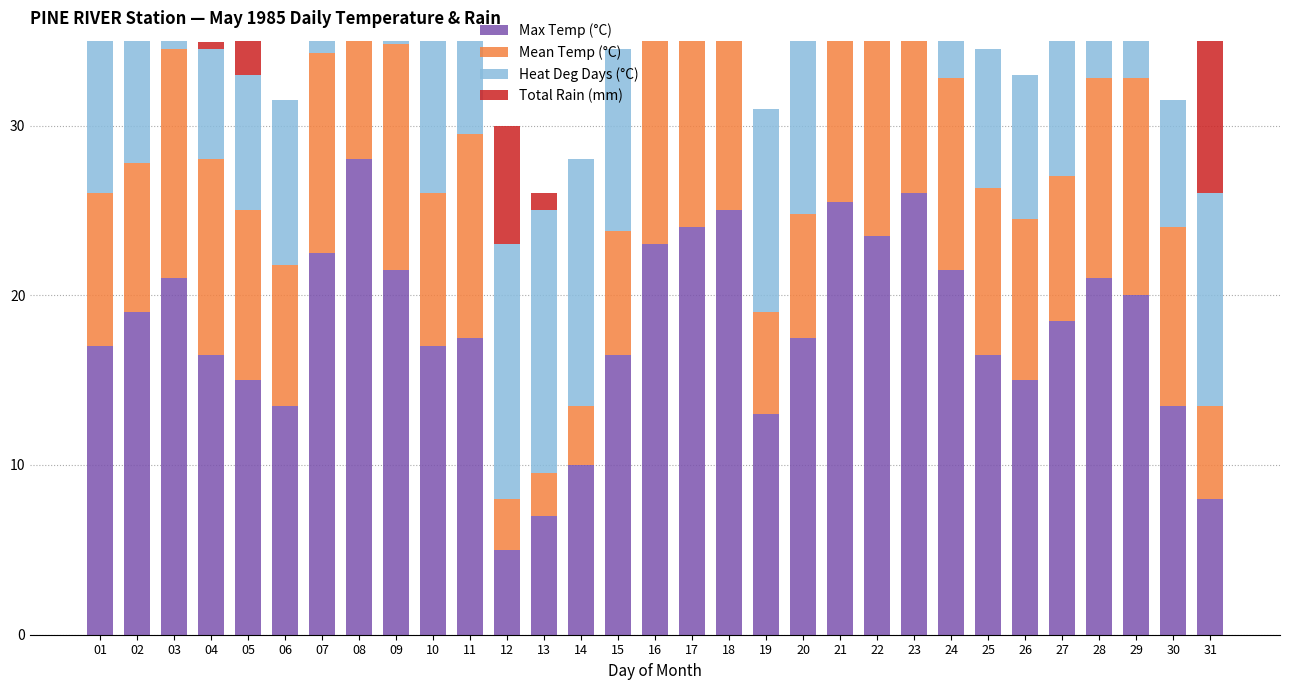

At which label does Max Temp (°C) reach its peak?

08